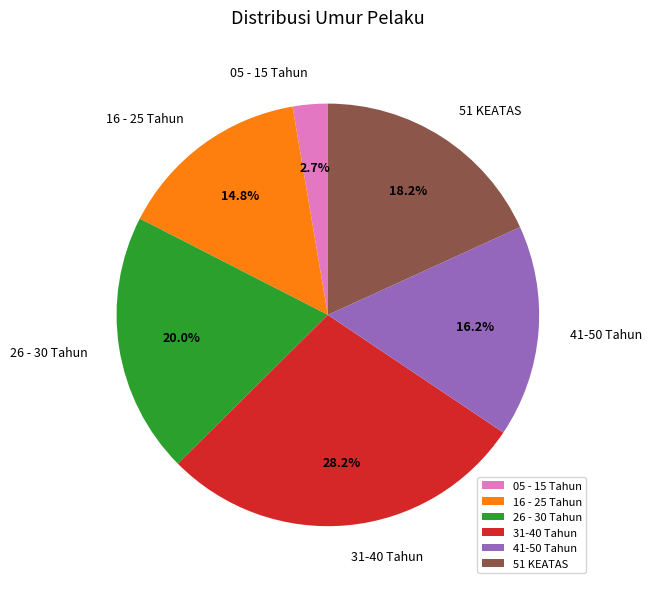

Combined, what portion of the pie is 51 KEATAS and 41-50 Tahun?

34.4%